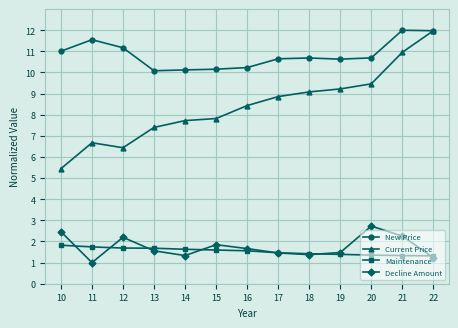

Count the Maintenance values in the range 1 to 2.

13